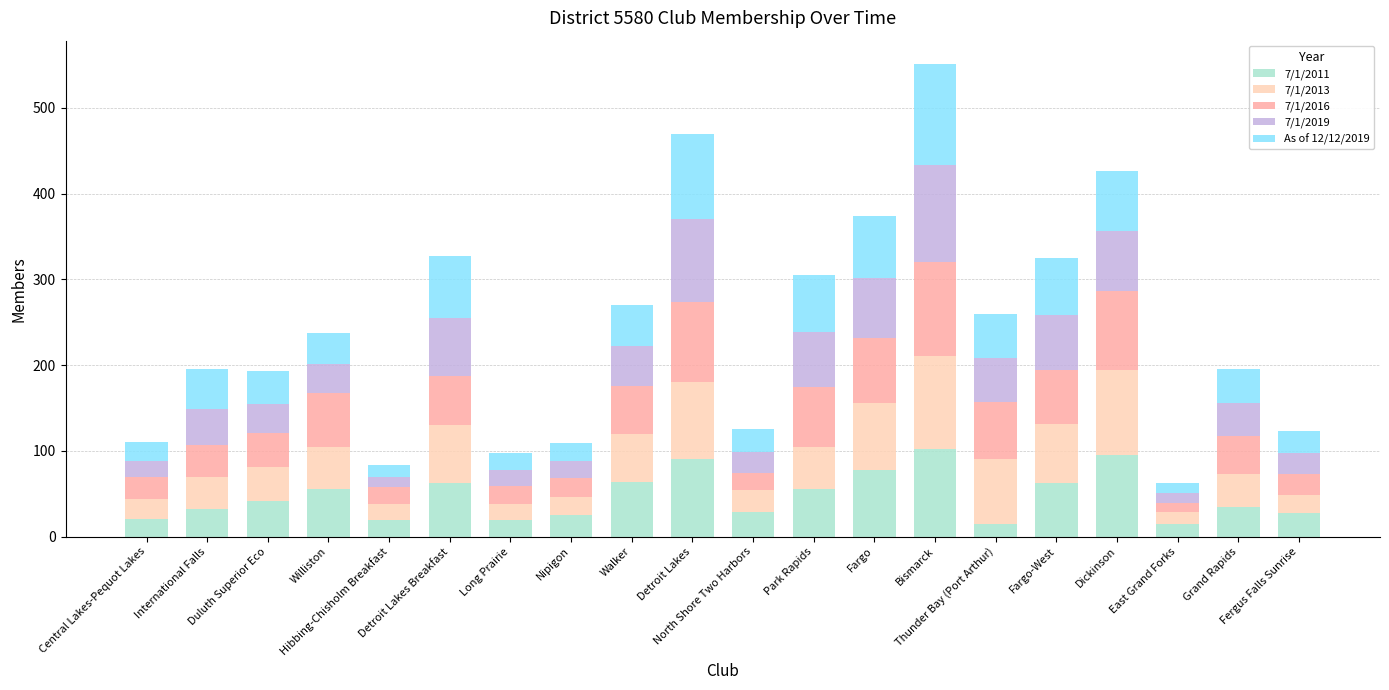

List the series in order of their peak value, highest first.

As of 12/12/2019, 7/1/2019, 7/1/2013, 7/1/2016, 7/1/2011